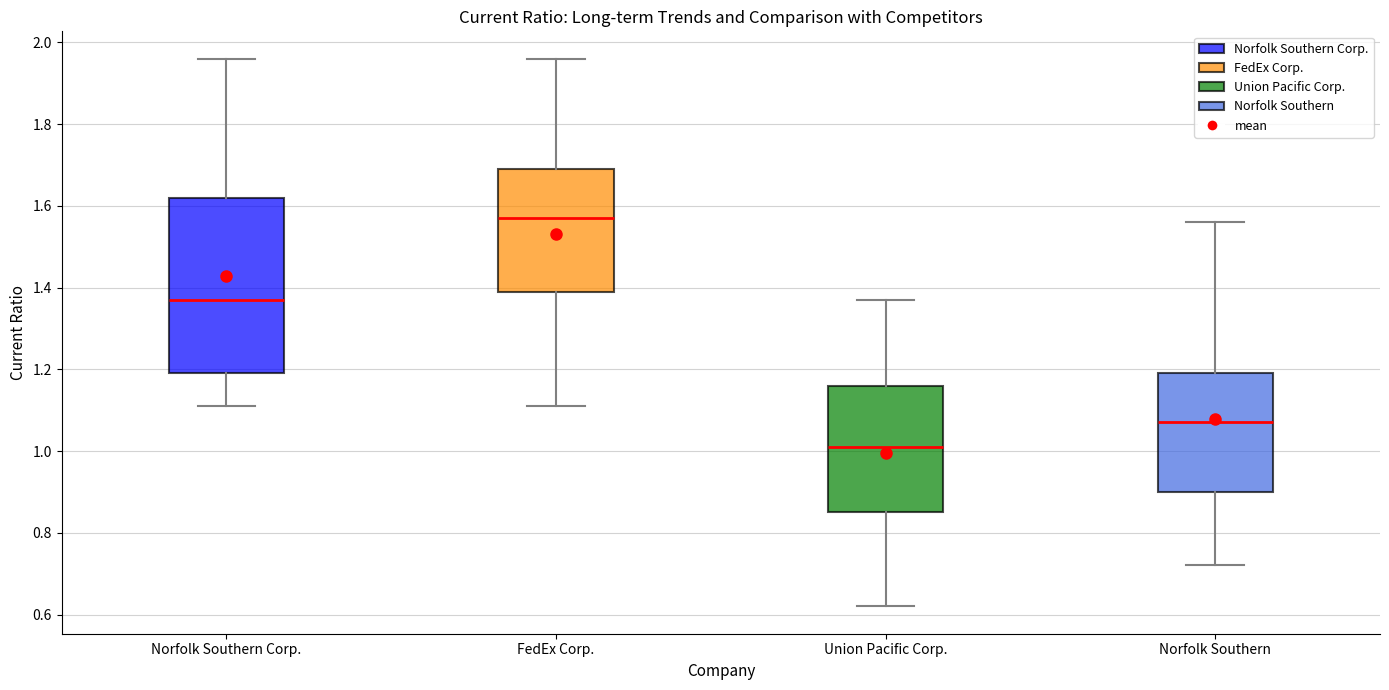

Where does the median line of the box for Norfolk Southern sit on the y-axis? The values are not printed on the chart, so give them approximately, as read against the axis.

1.08